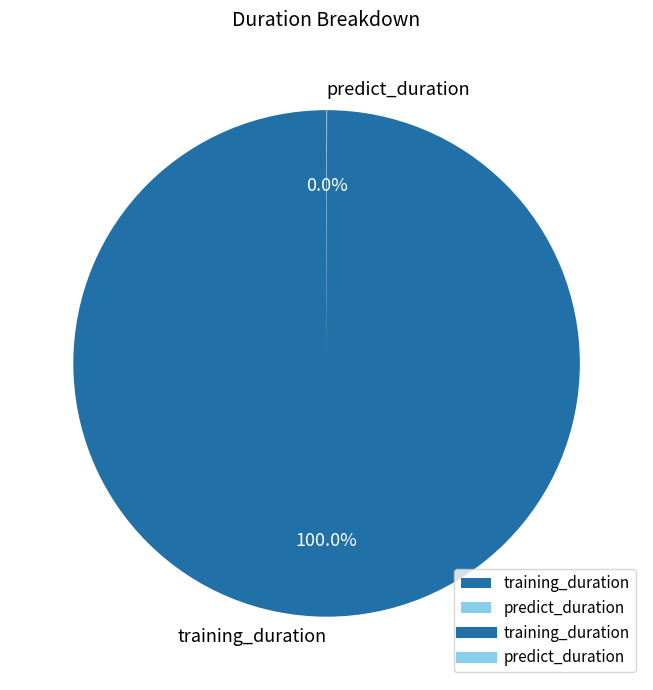

What is the largest slice in the pie chart?

training_duration